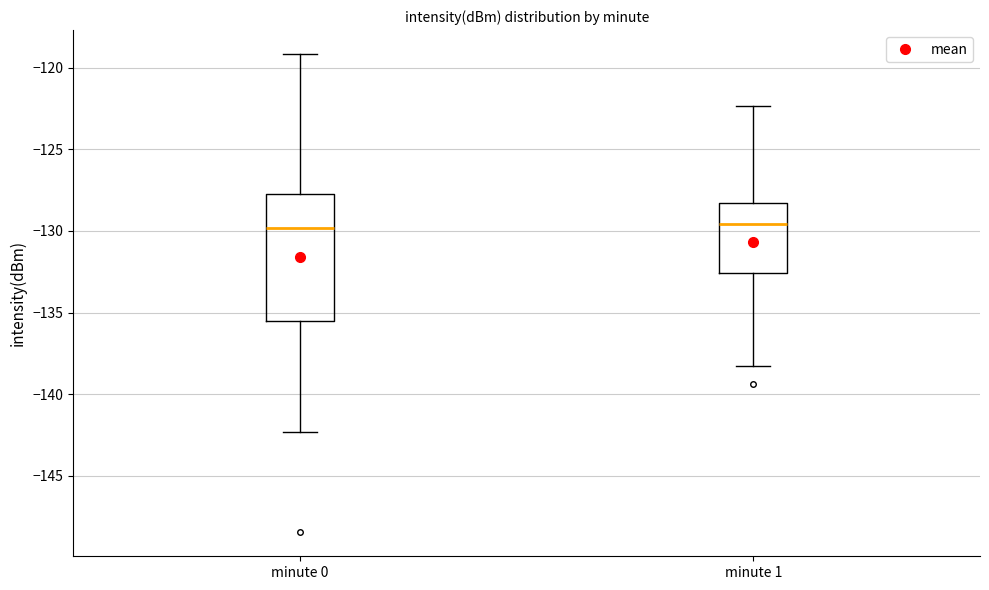

Where does the upper whisker of the box for minute 1 end on the y-axis? The values are not printed on the chart, so give them approximately, as read against the axis.

-122.5